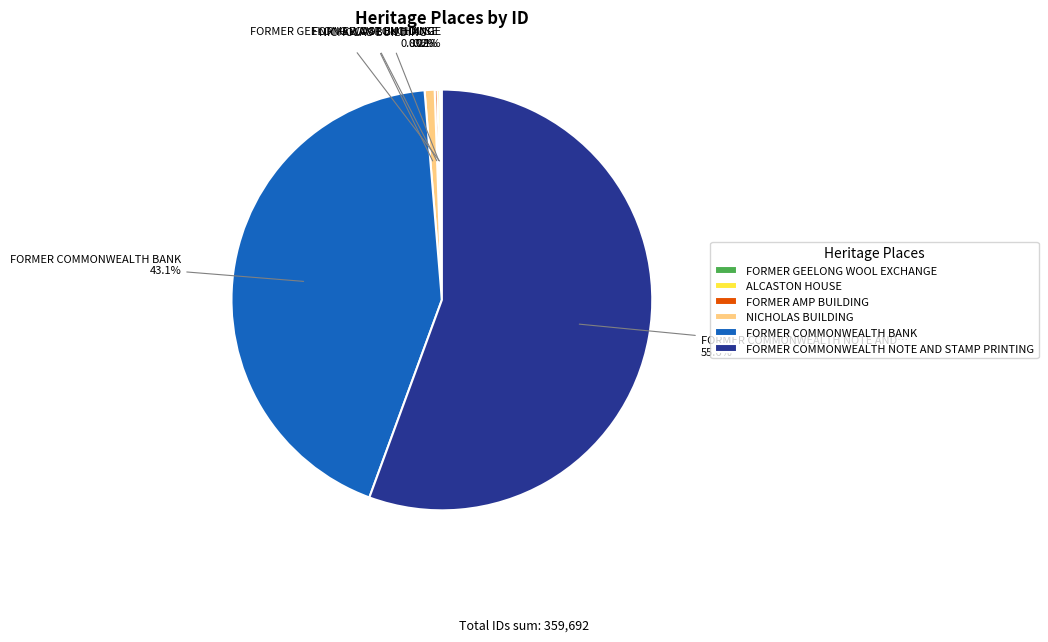

What percentage do FORMER COMMONWEALTH NOTE AND STAMP PRINTING and NICHOLAS BUILDING together represent?

56.4%